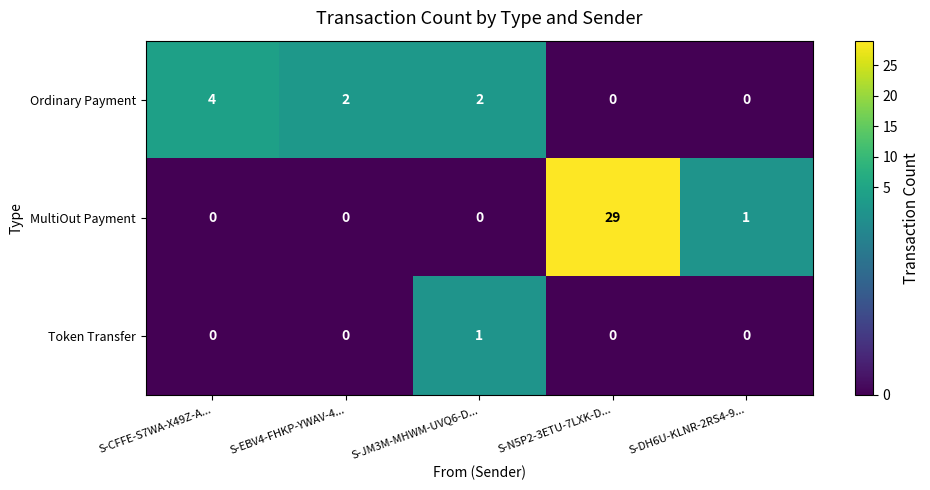

Which series has the largest range (max minus min)?

MultiOut Payment